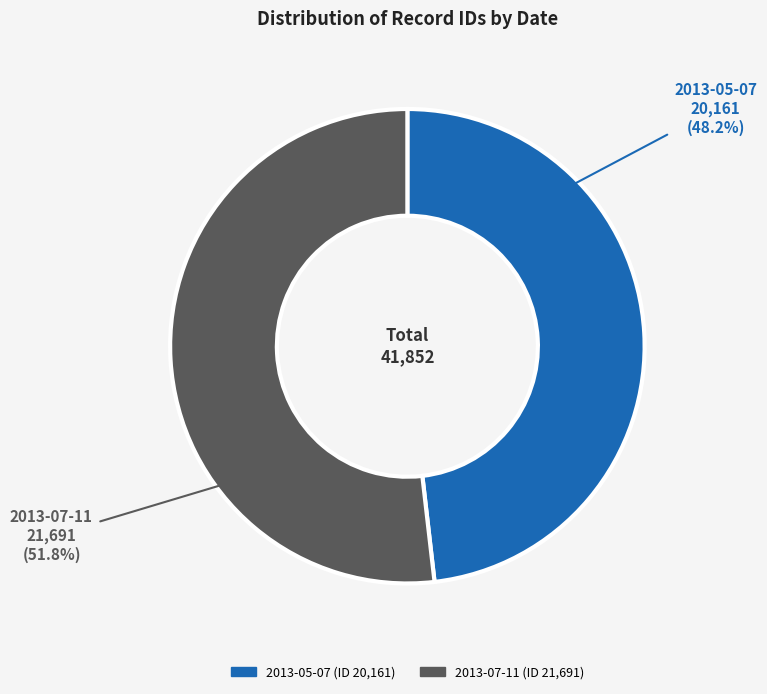

True or false: 2013-05-07 accounts for 33% of the total.

False